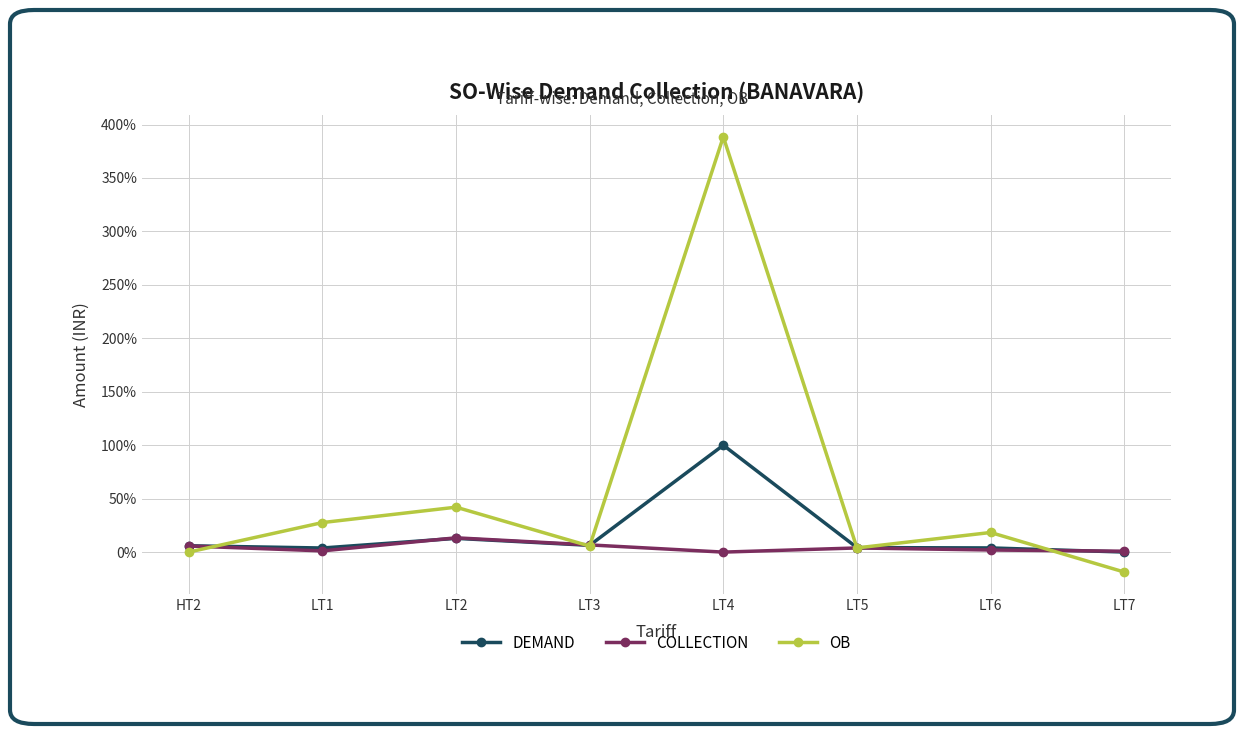

At which category does OB reach its first local peak?

LT2